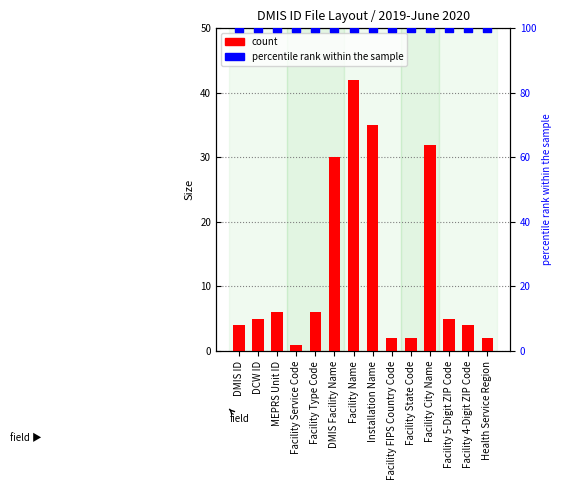

What are all the series names shown in the legend?

count, percentile rank within the sample